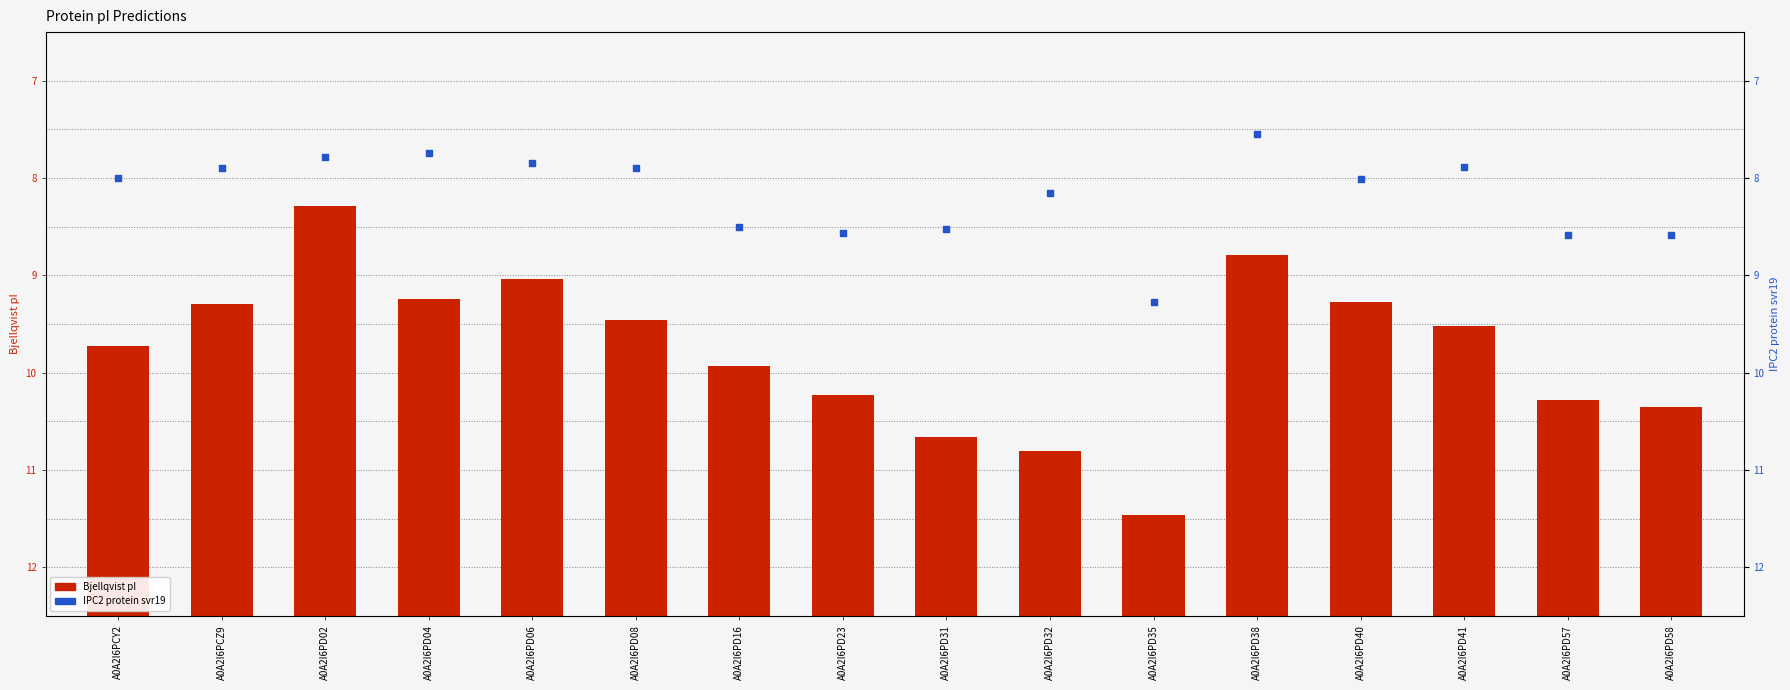

Which series has the largest Y range (max minus min)?

Bjellqvist pI